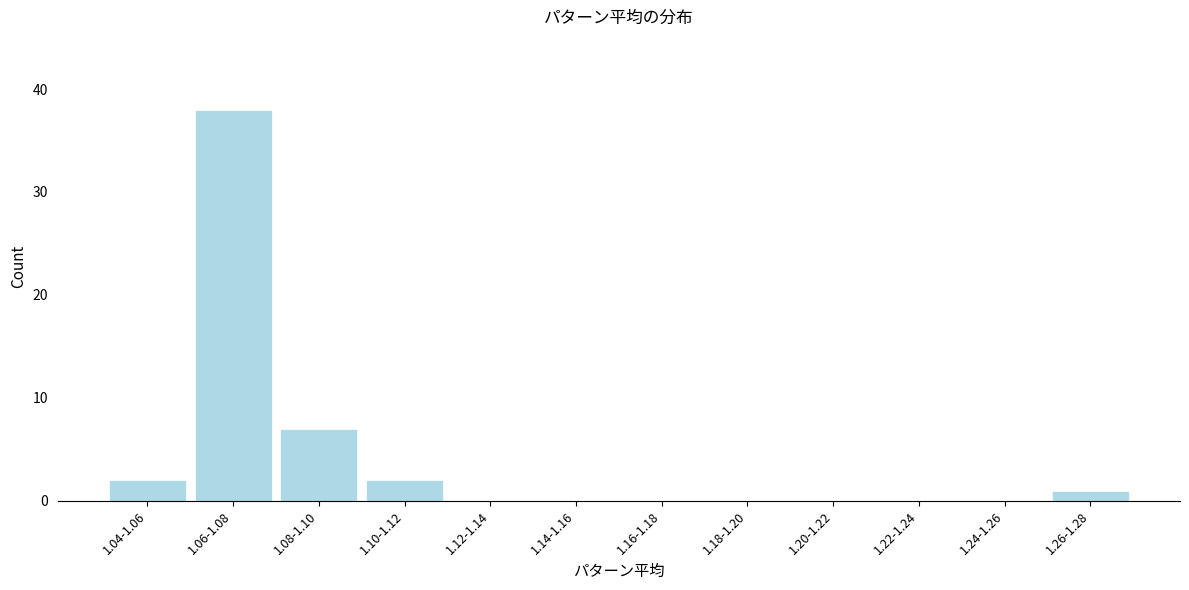

Reading left to right, list all the values displayed in this chart.

1.04-1.06=2	1.06-1.08=38	1.08-1.10=7	1.10-1.12=2	1.12-1.14=0	1.14-1.16=0	1.16-1.18=0	1.18-1.20=0	1.20-1.22=0	1.22-1.24=0	1.24-1.26=0	1.26-1.28=1